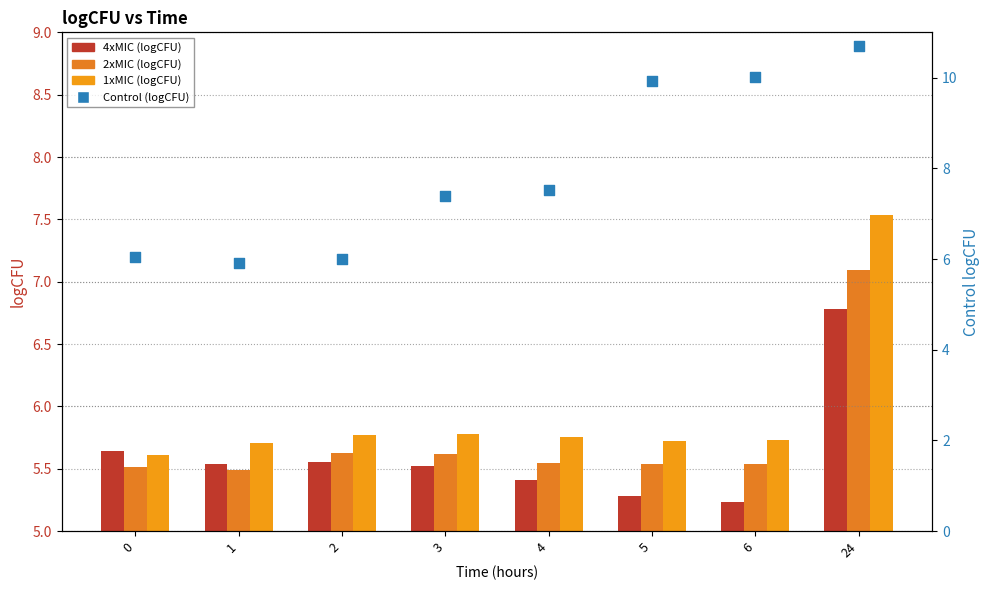

What are all the series names shown in the legend?

4xMIC, 2xMIC, 1xMIC, Control